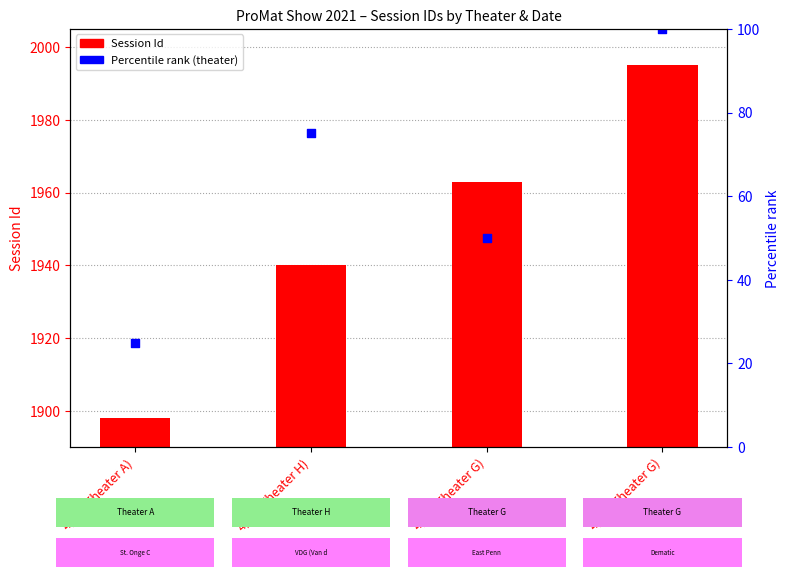

What is the total value across all series at 4/13 (Theater H)?

2015